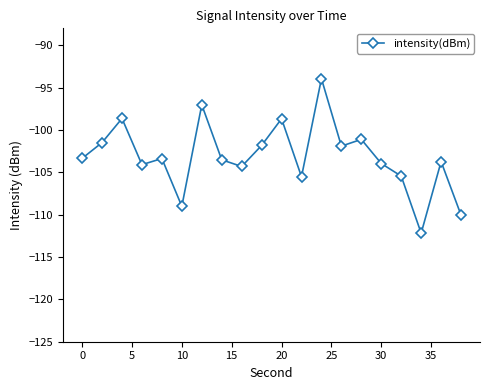

What is the maximum value shown in the chart?

-93.9